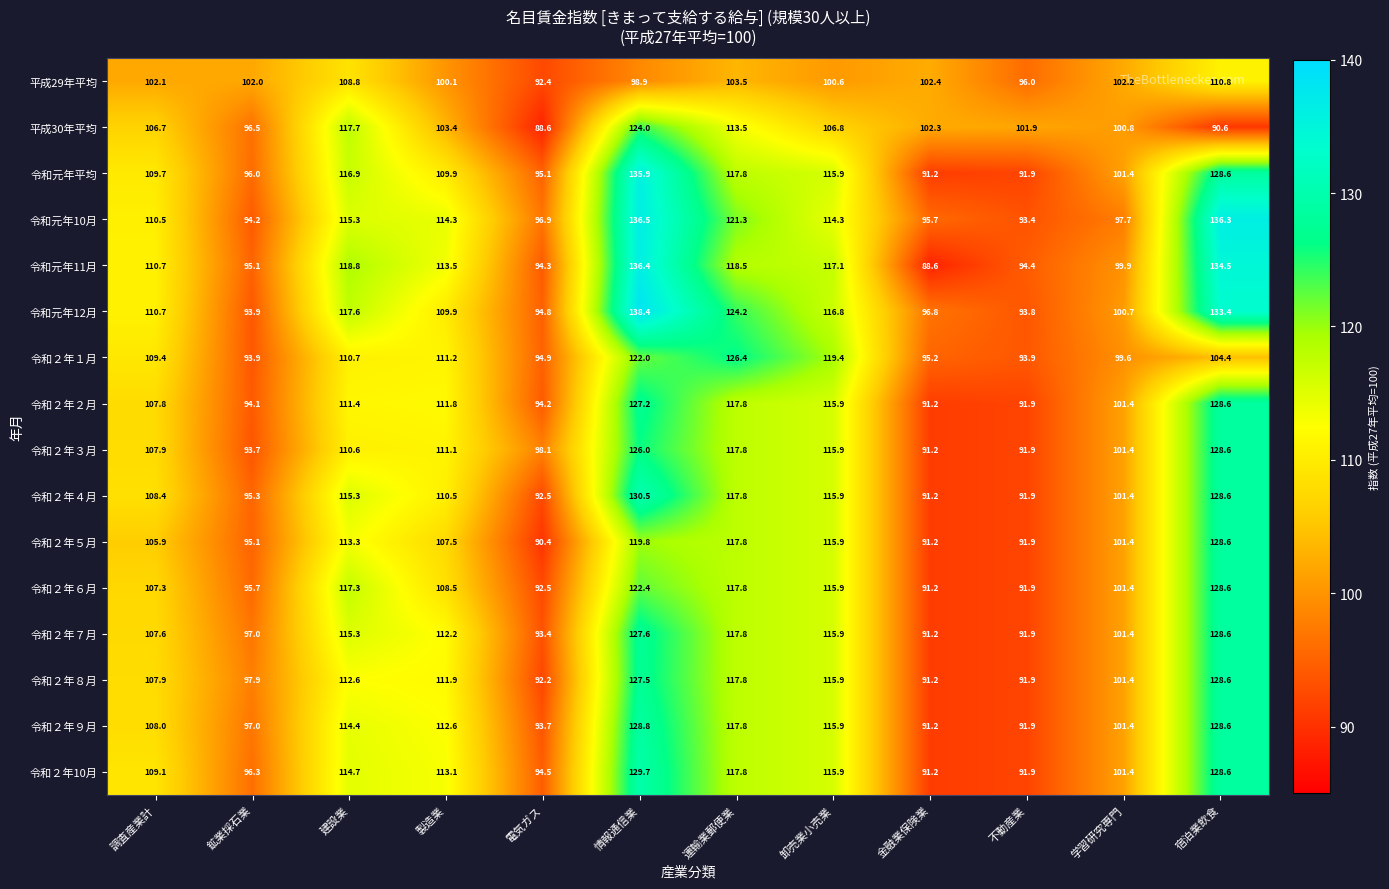

True or false: 令和２年６月 has a value of 166.8 at 調査産業計.

False